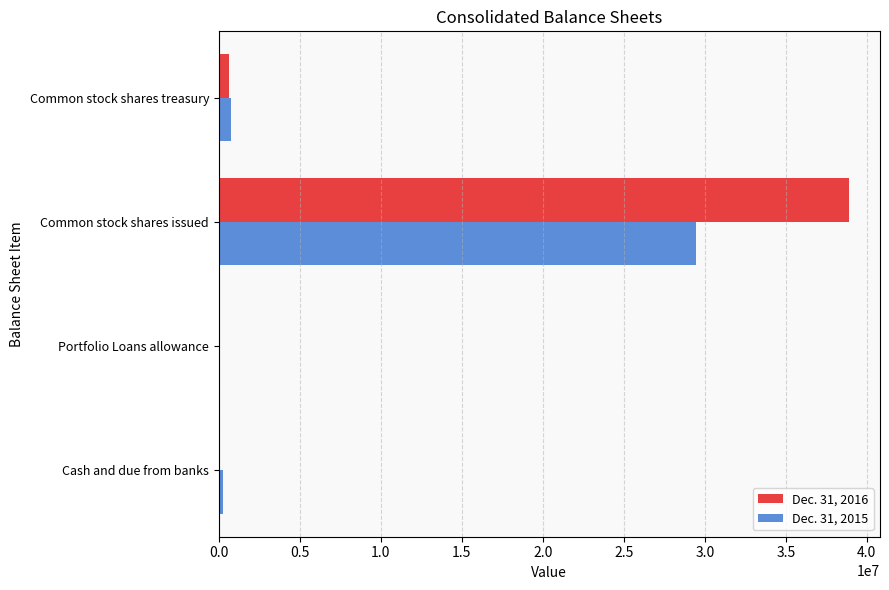

Is it true that Dec. 31, 2016 equals 21937736 at Common stock shares issued?

False